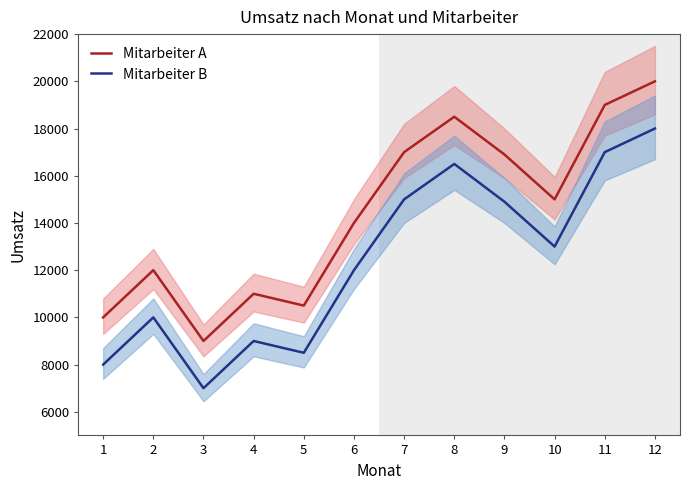

How many distinct data groups are displayed?

2